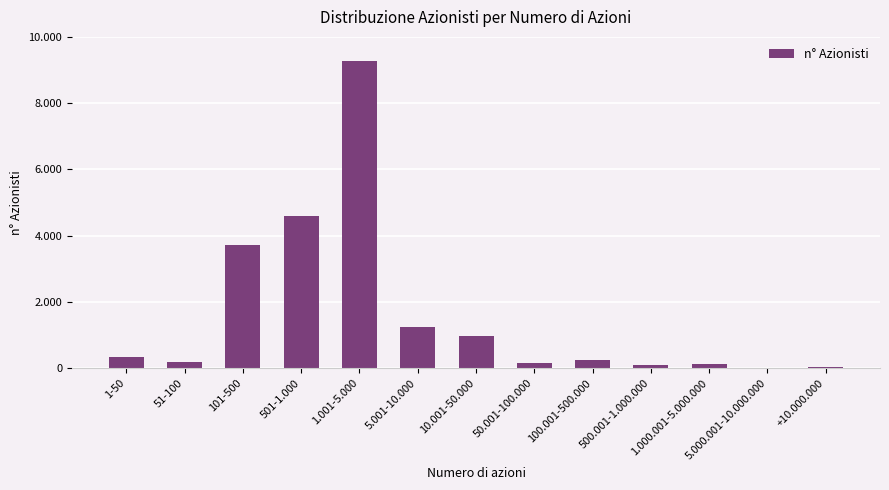

Rank the categories by value from highest to lowest.

1.001-5.000, 501-1.000, 101-500, 5.001-10.000, 10.001-50.000, 1-50, 100.001-500.000, 51-100, 50.001-100.000, 1.000.001-5.000.000, 500.001-1.000.000, +10.000.000, 5.000.001-10.000.000